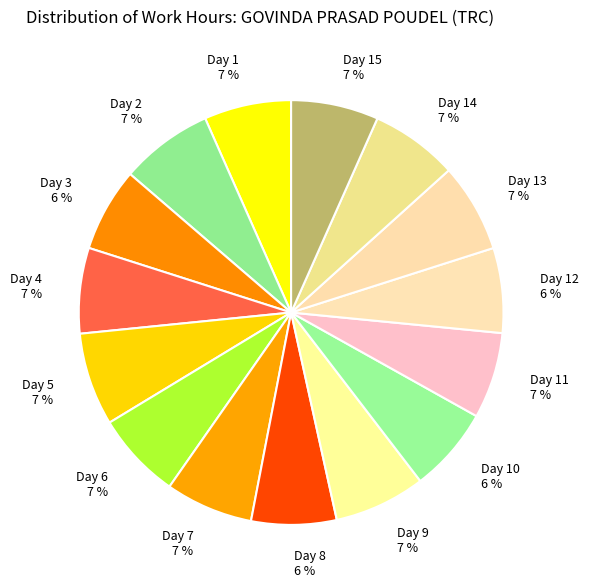

Is Day 8 the majority of the pie?

No